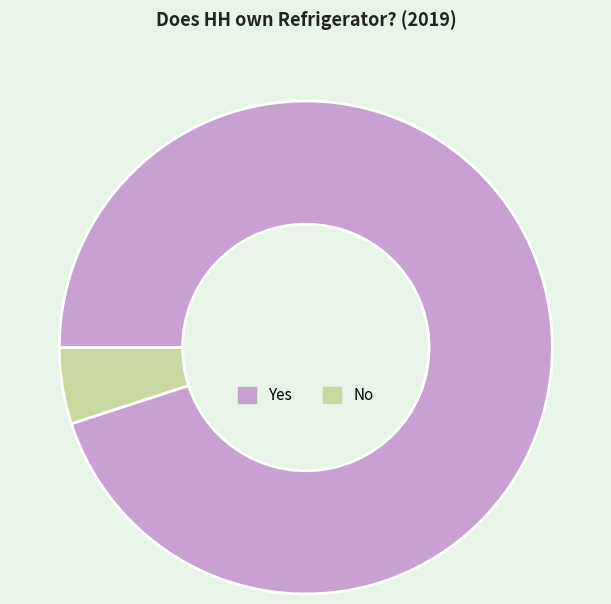

Is the sum of No and Yes greater than half?

Yes